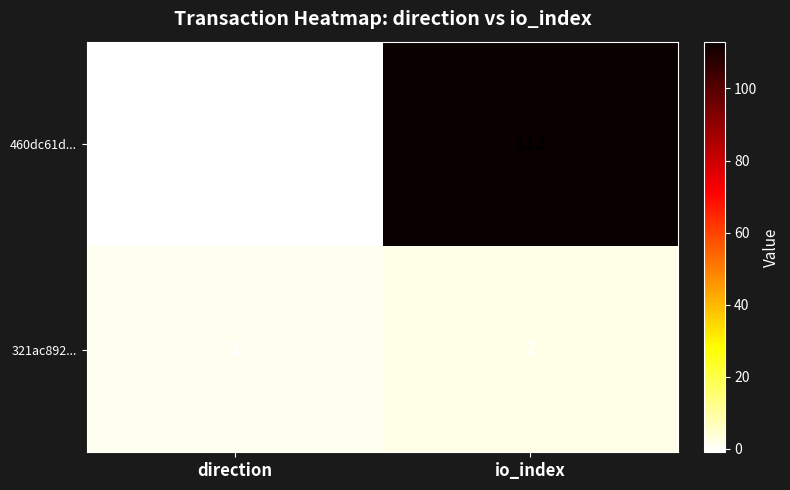

Where is 321ac892... nearest to the value 1?

direction